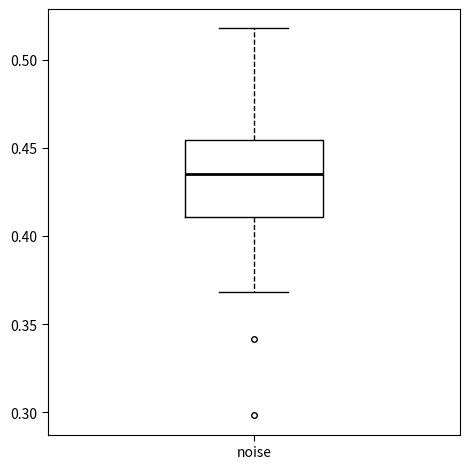

Transcribe this box plot: give where the median line is, the range the box spans, and where the two whiskers end, as read against the y-axis. The values are not printed on the chart, so give them approximately, as read against the axis.

median 0.435, box 0.410 to 0.455, whiskers 0.370 to 0.520